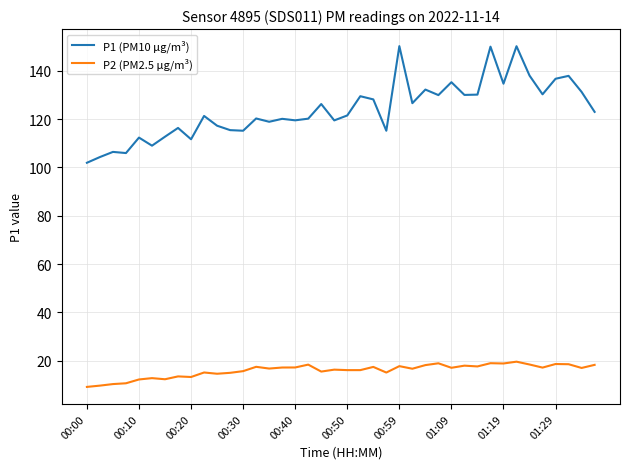

True or false: P1 (PM10 μg/m³) and P2 (PM2.5 μg/m³) cross at least once.

False